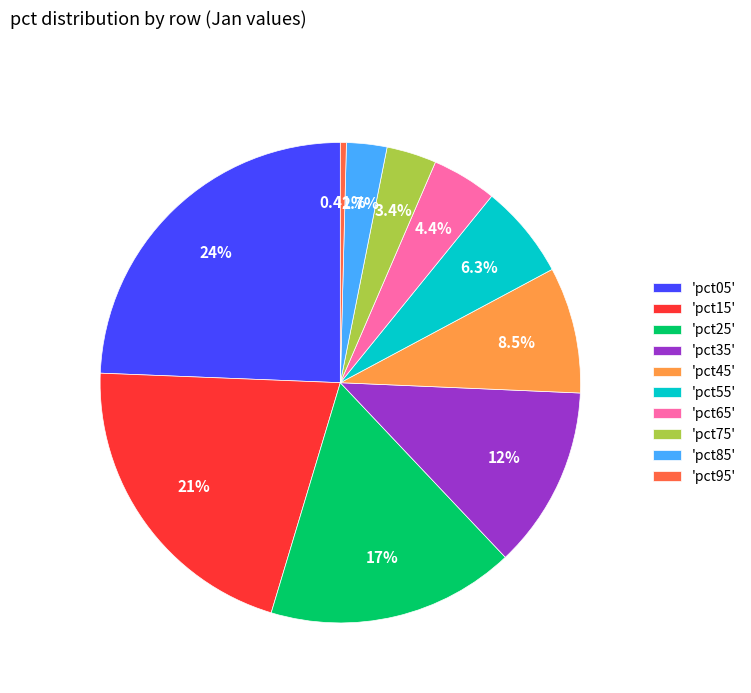

Rank the categories by value from highest to lowest.

'pct05', 'pct15', 'pct25', 'pct35', 'pct45', 'pct55', 'pct65', 'pct75', 'pct85', 'pct95'